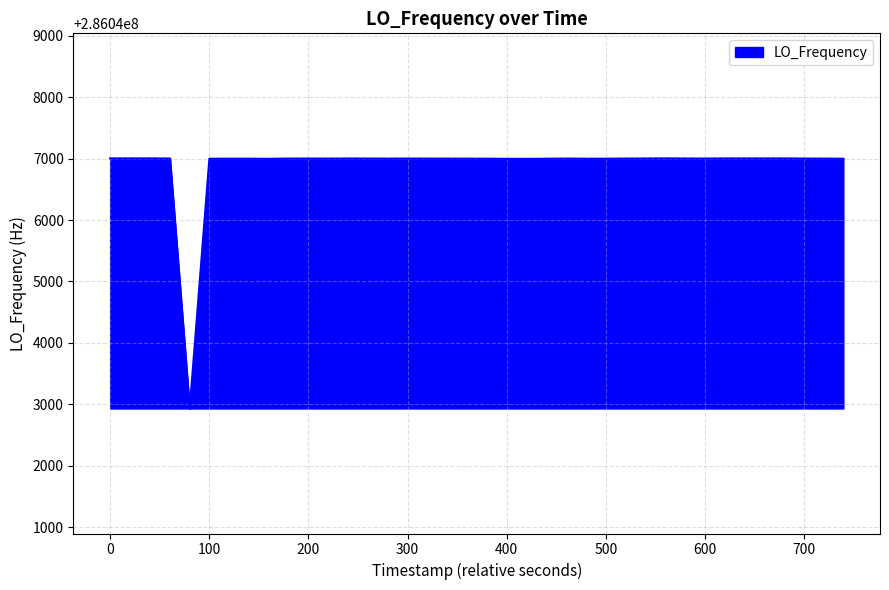

How many lines are shown in the chart?

1